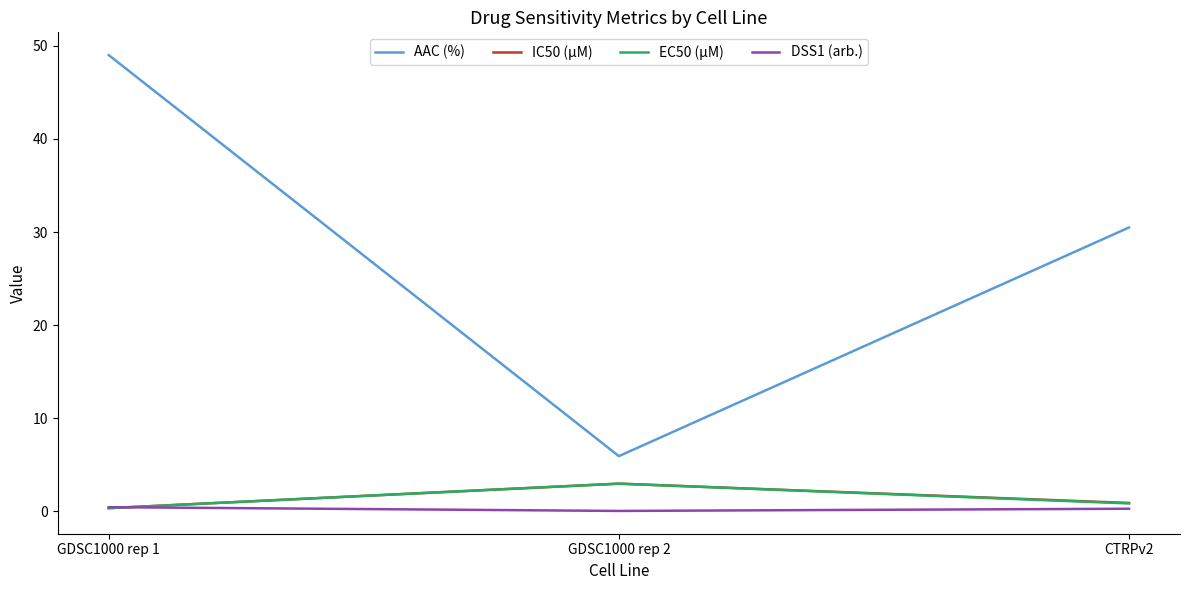

What is the average value of the EC50 (µM) series?

1.4